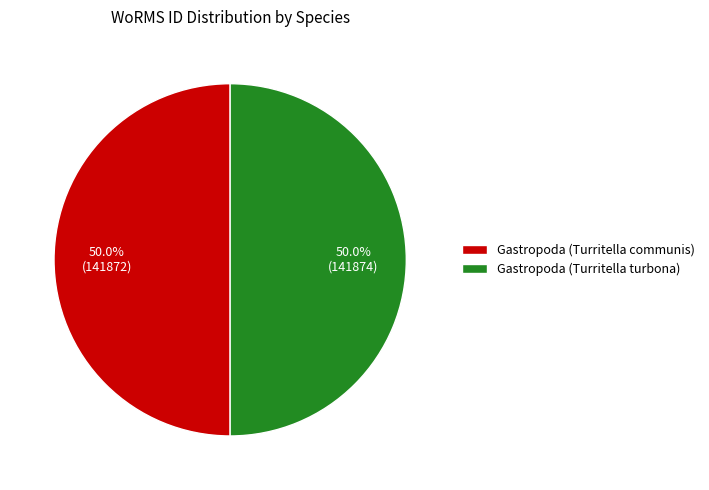

What percentage is the Gastropoda (Turritella turbona) slice, to the nearest percent?

50%